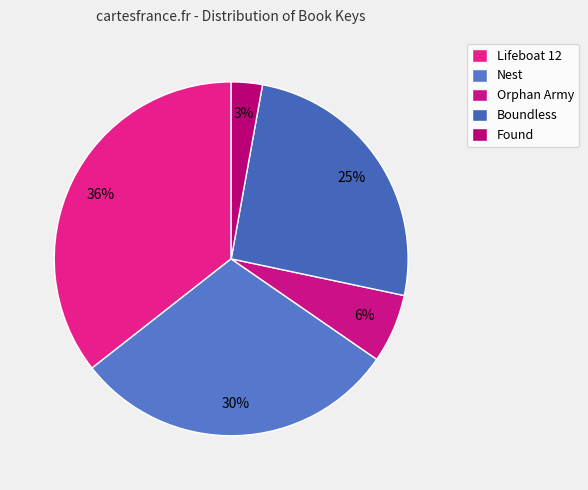

Which slice is the largest?

Lifeboat 12